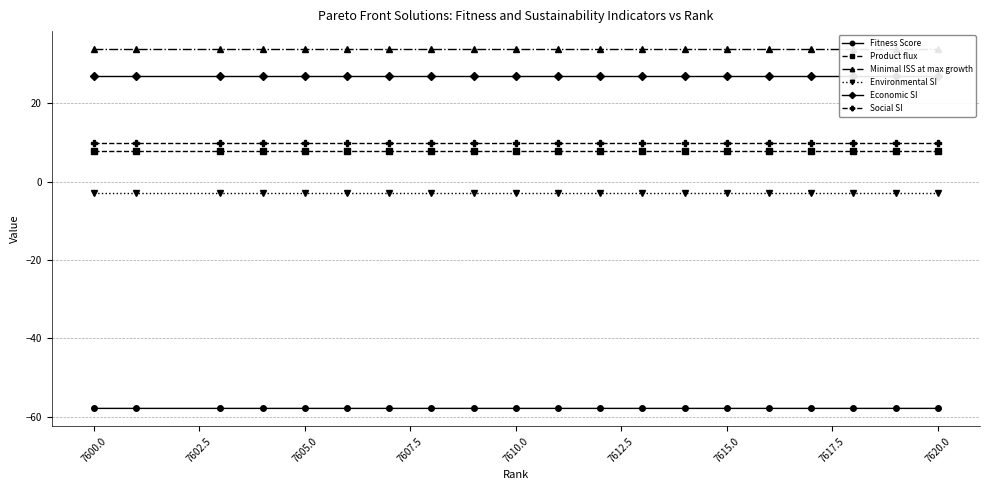

True or false: Product flux and Social SI cross at least once.

False